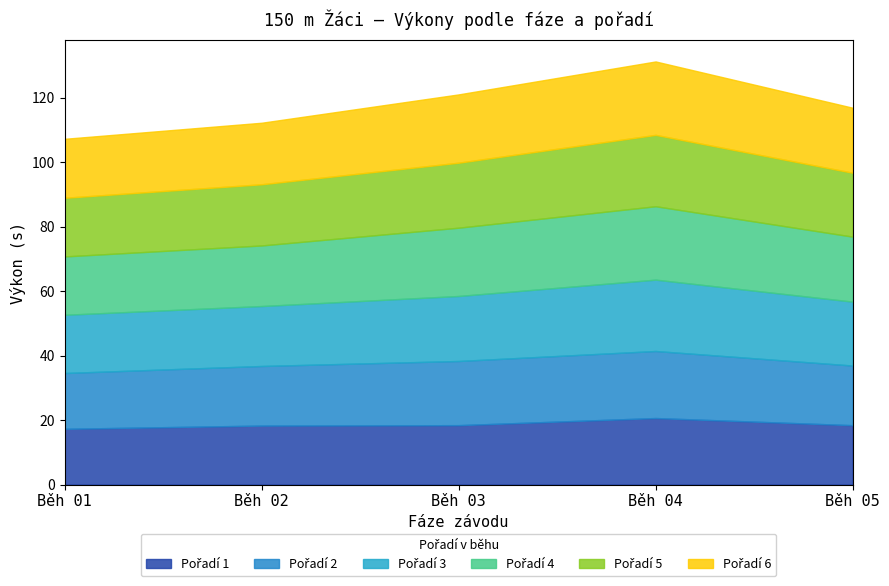

Which series changed the most between Běh 02 and Běh 03?

Pořadí 4